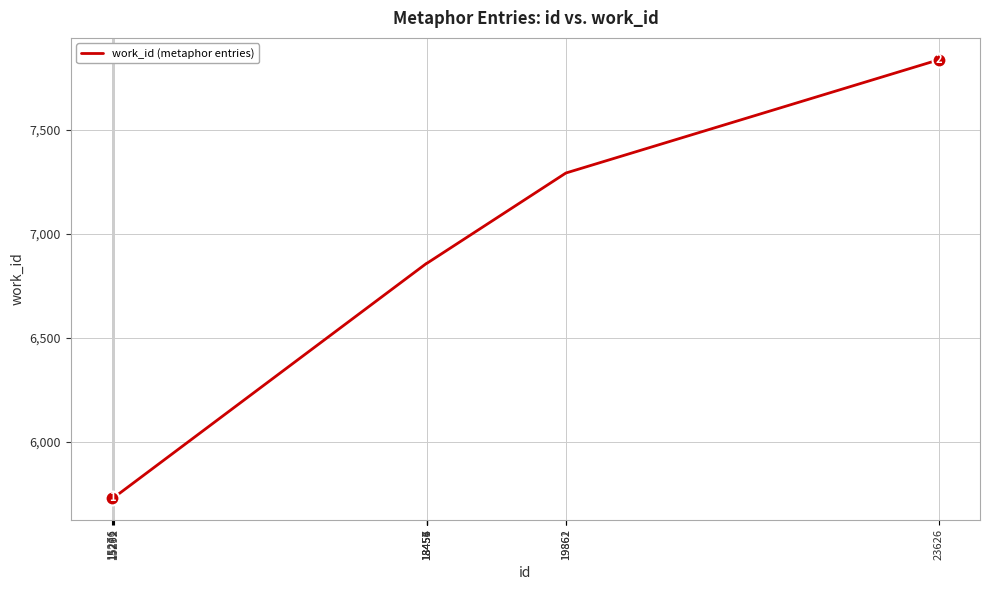

True or false: the data shows 4953 at 19861.

False